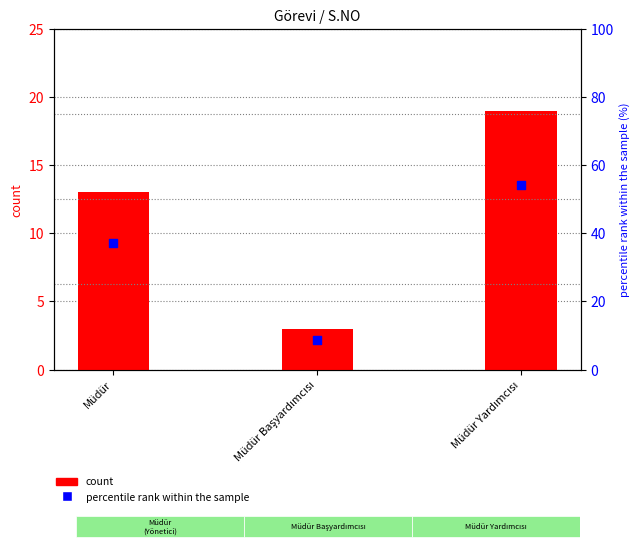

Which series reaches the maximum Y coordinate?

percentile rank within the sample